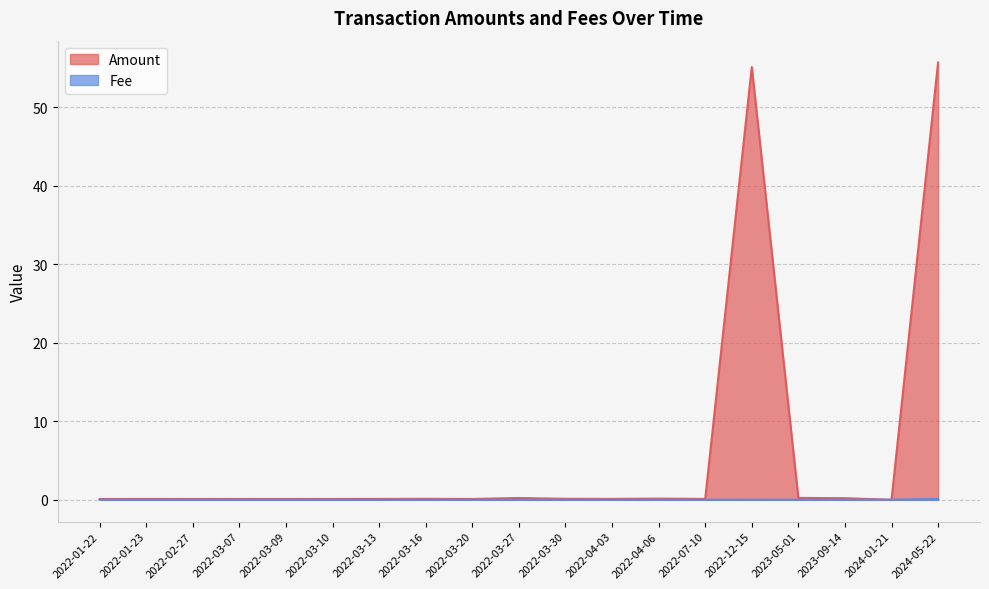

How many distinct data groups are displayed?

2